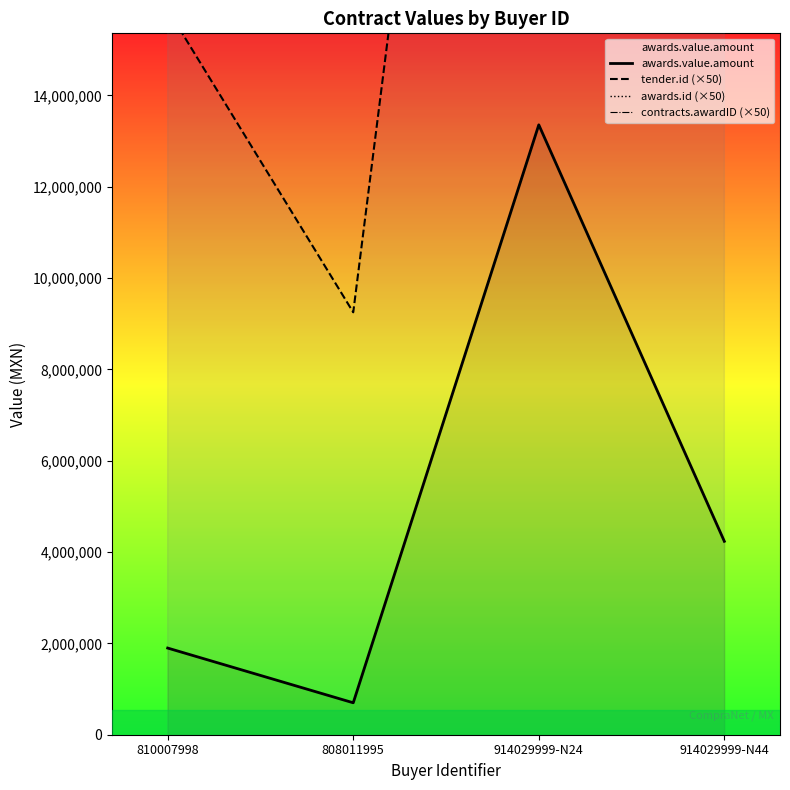

Where is tender.id (×50) nearest to the value 25994700?

810007998